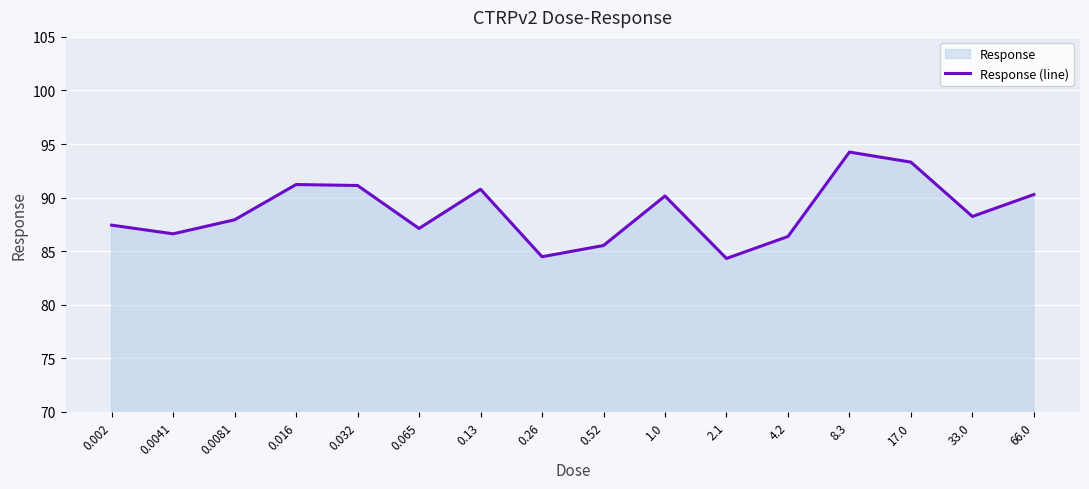

What is the value of the 2nd point from the left?

86.6